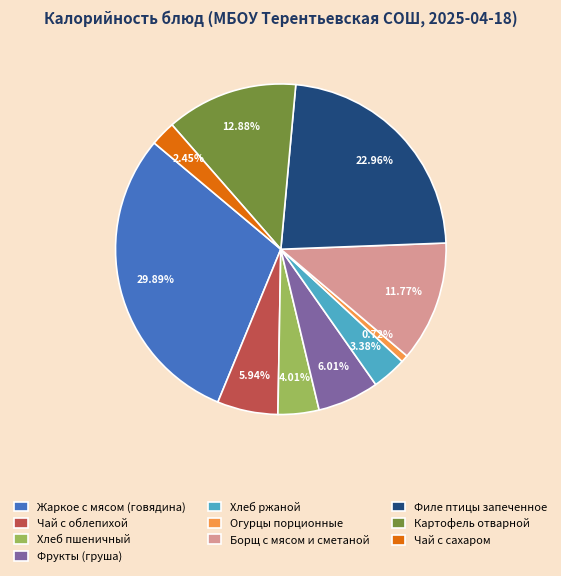

Is Огурцы порционные the majority of the pie?

No